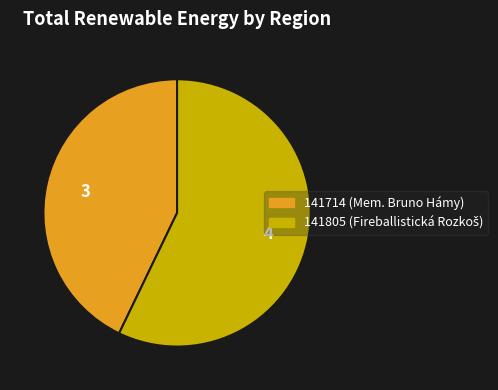

Which slice is the smallest?

141714